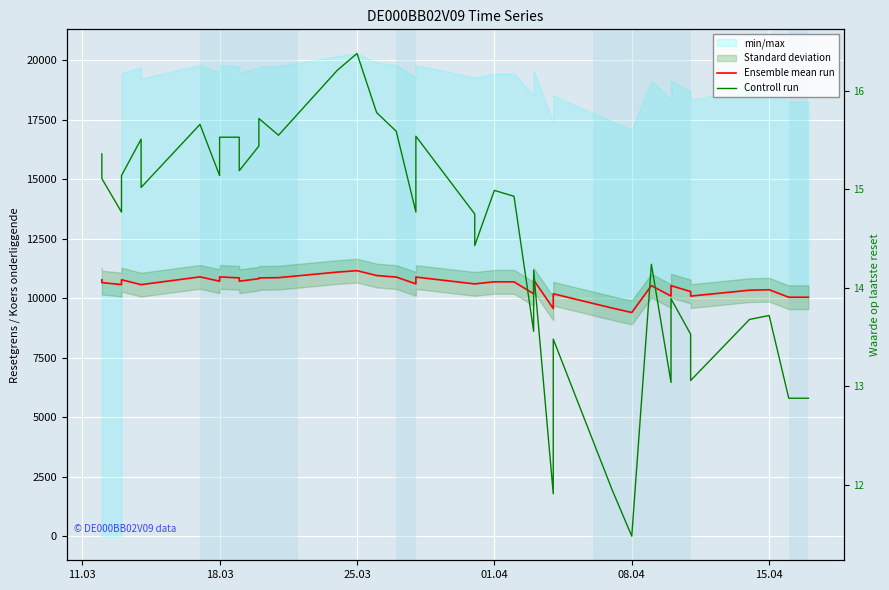

What is the smallest value displayed?

11.5